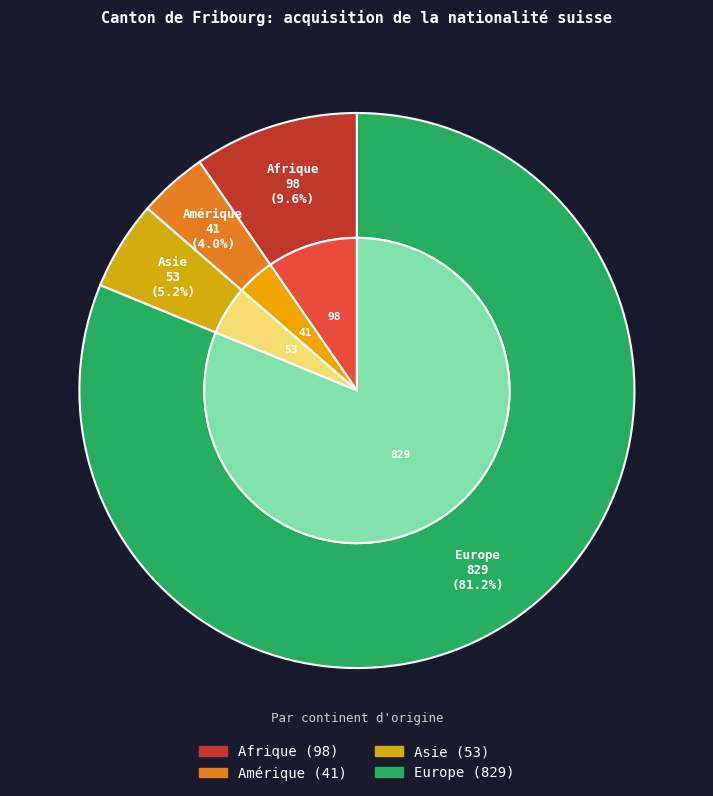

How much of the chart is everything except Afrique?

90.4%